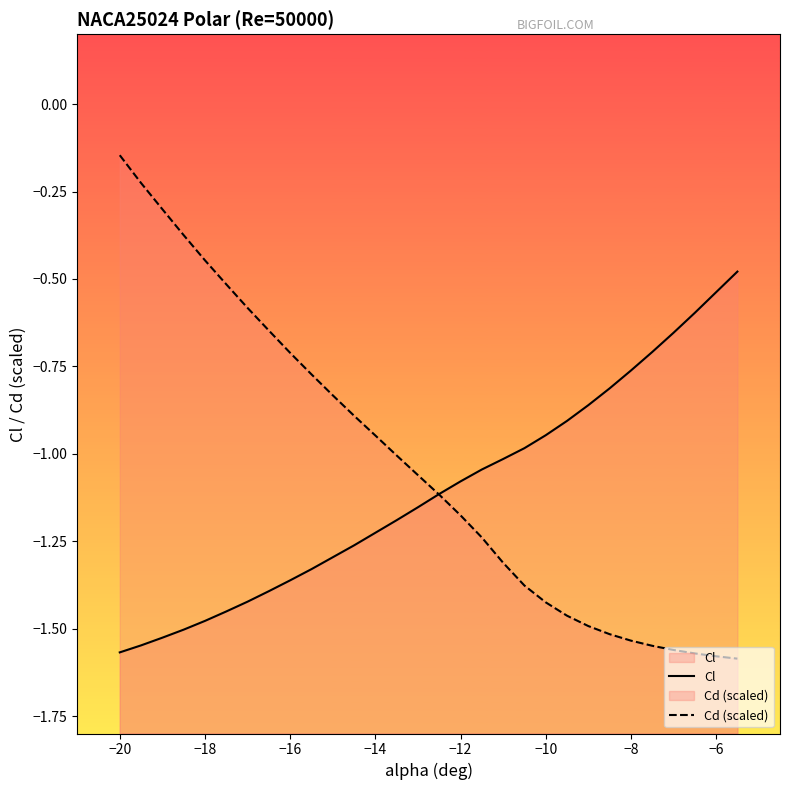

Where is Cd (scaled) nearest to the value 0?

−20